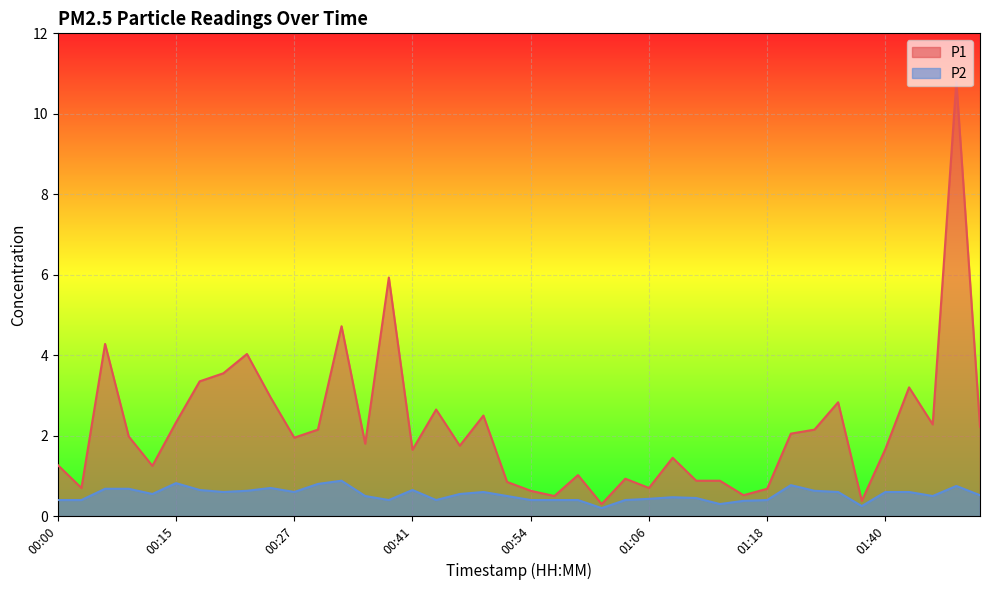

At 01:42, list the series in order from smallest to largest.

P2, P1